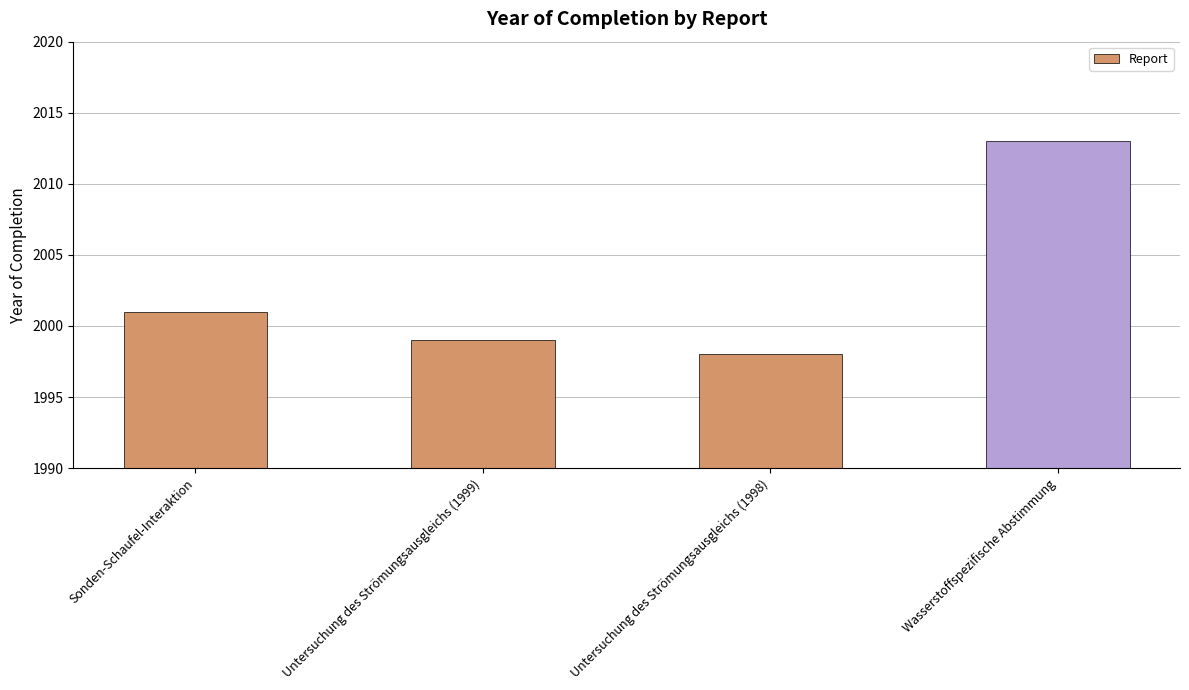

At which label is the value closest to 2005?

Sonden-Schaufel-Interaktion